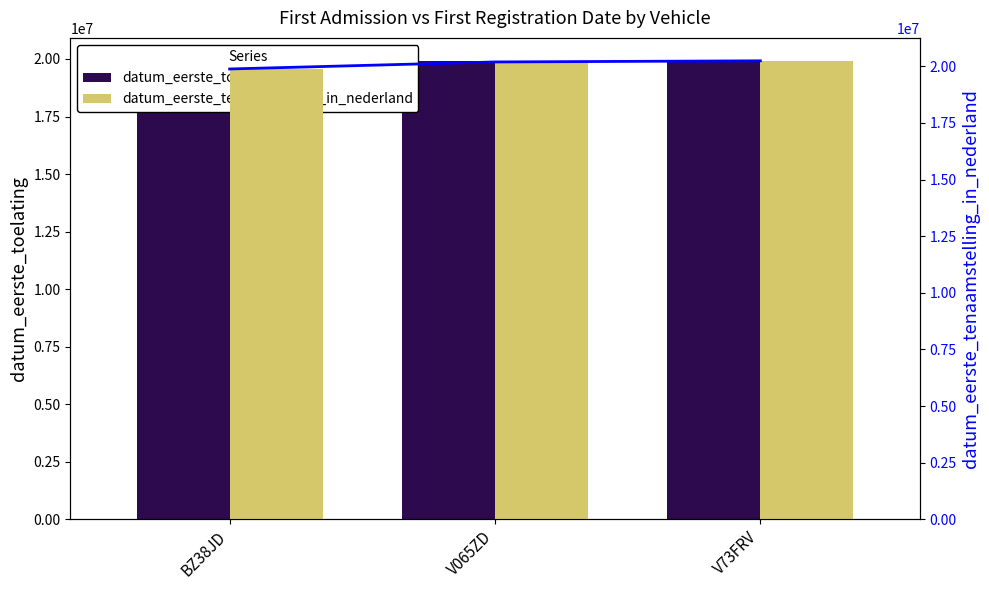

What is the approximate value of datum_eerste_tenaamstelling_in_nederland at V065ZD, to the nearest 100?

20190400